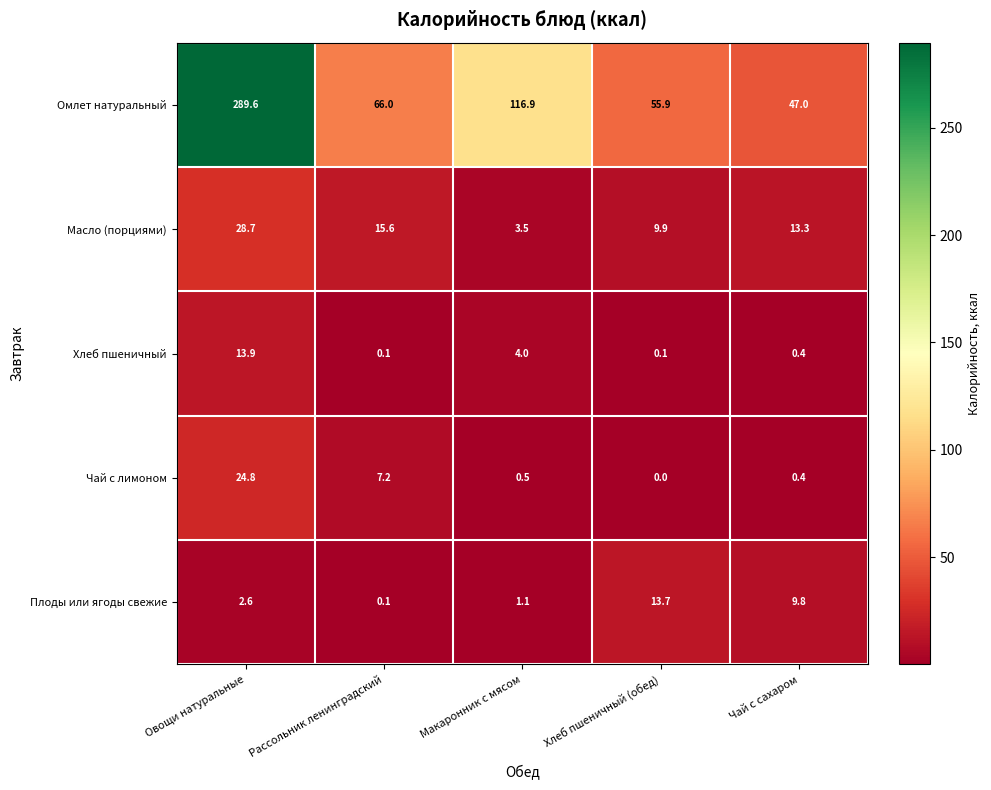

Which category has the lowest value across all series?

Хлеб пшеничный (обед)